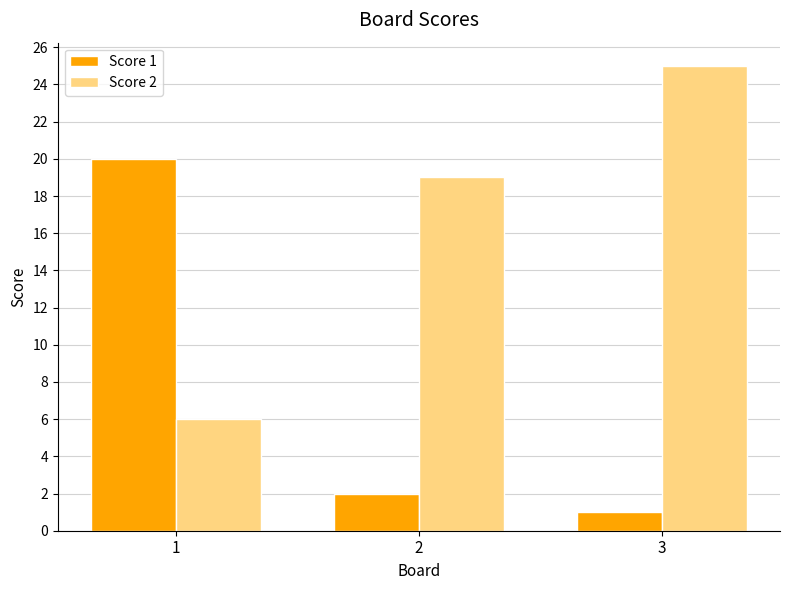

Which category has the lowest value in the Score 1 series?

3